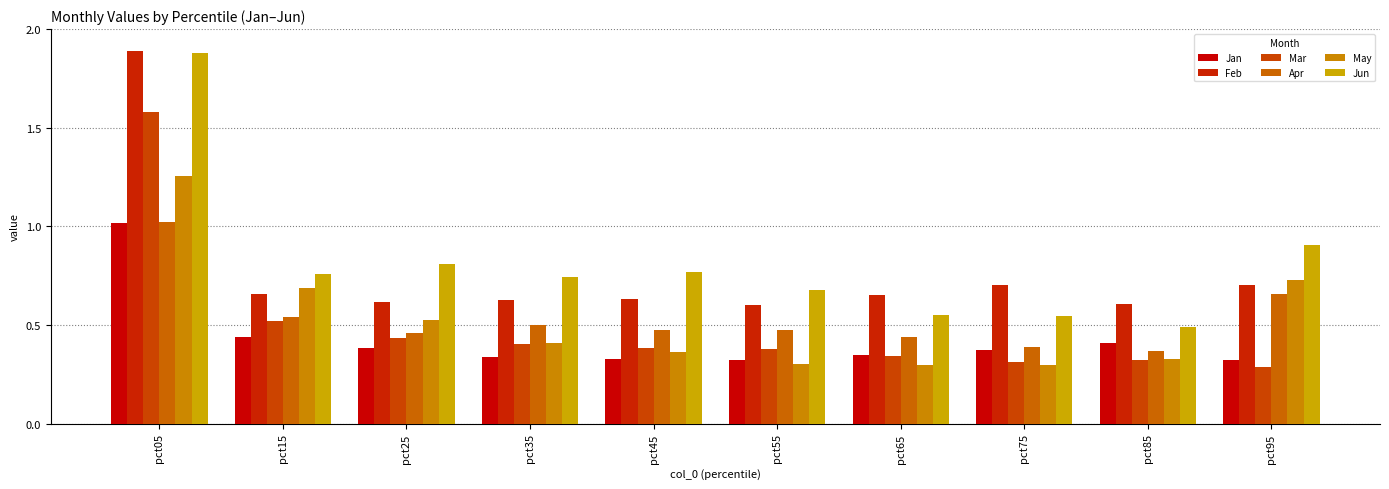

Between pct35 and pct85, which series saw the biggest shift?

Jun